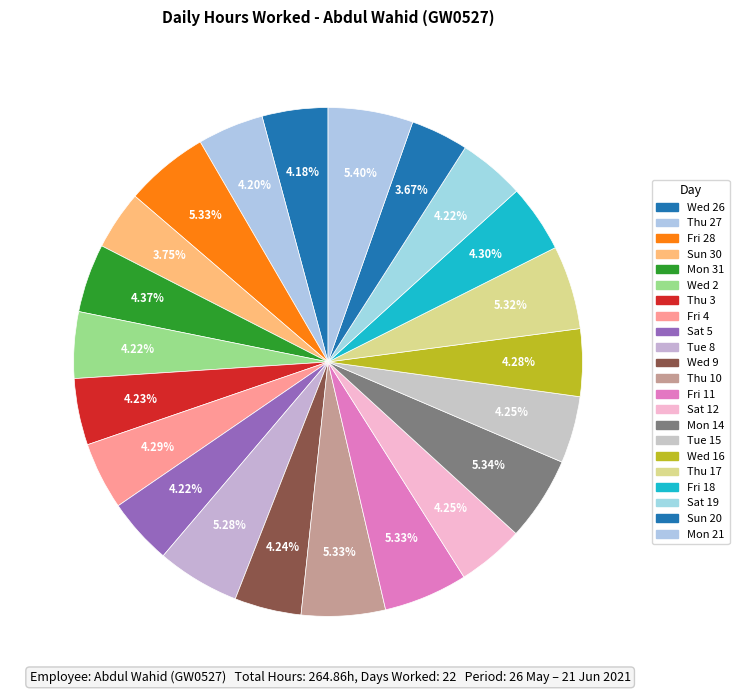

Which slice is the smallest?

Sun 20